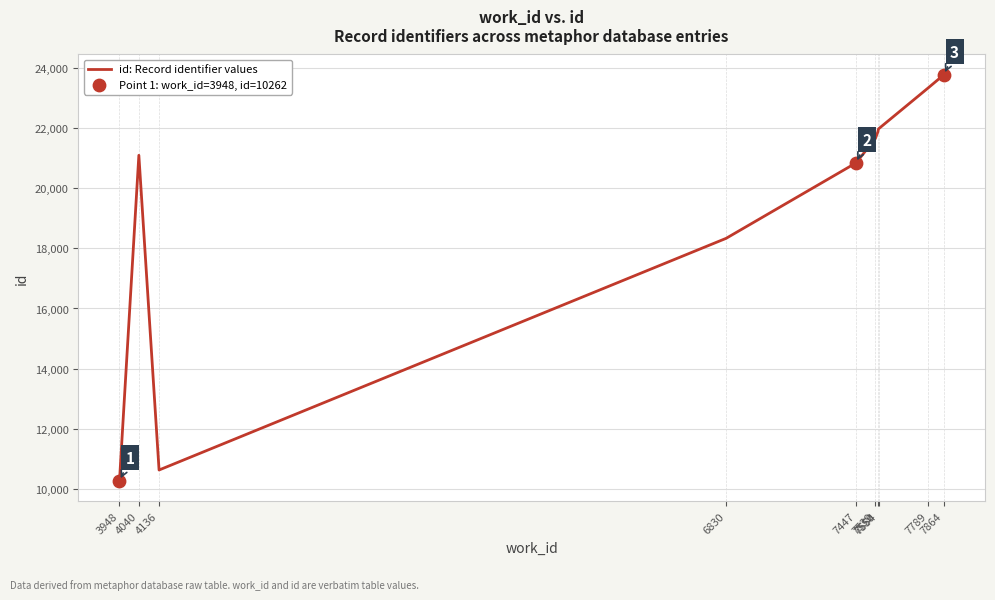

Which has a higher value, 7864 or 7539?

7864